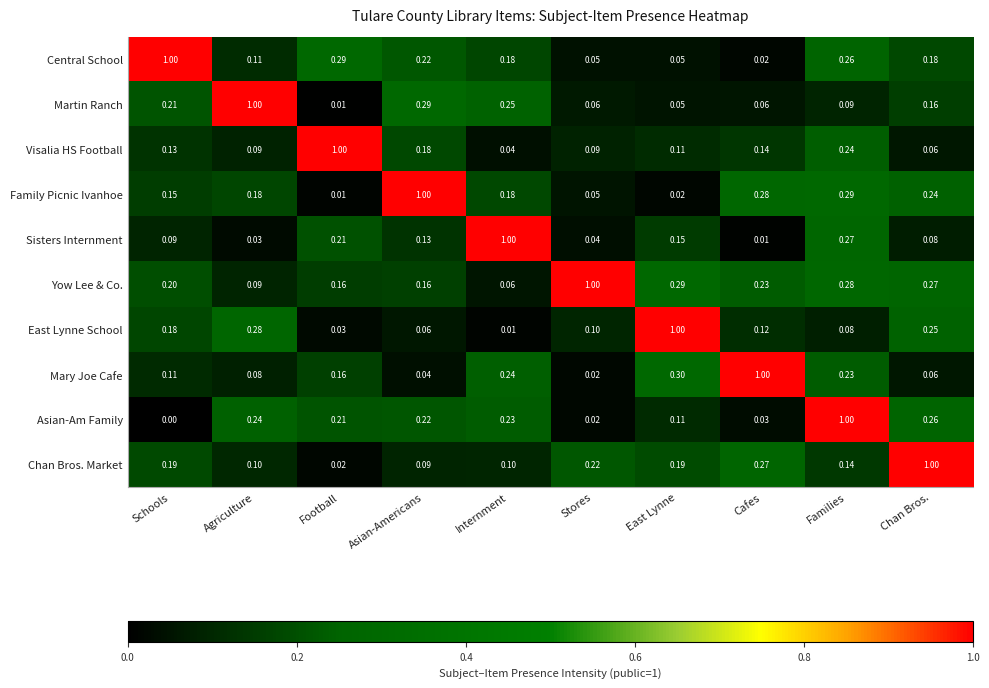

At which label does Family Picnic Ivanhoe reach its peak?

Asian-Americans